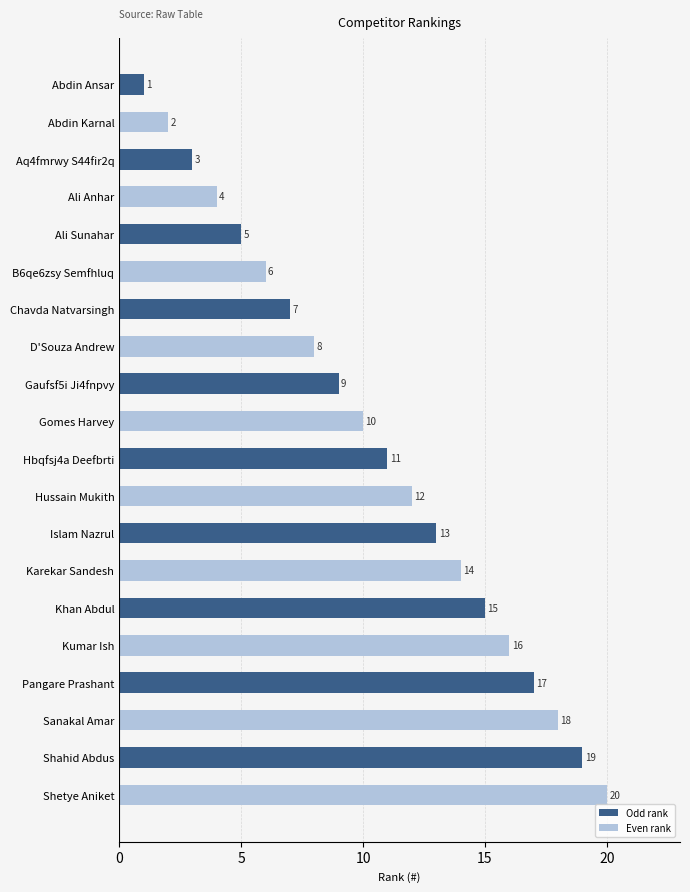

Which label corresponds to the largest value in the chart?

Shetye Aniket